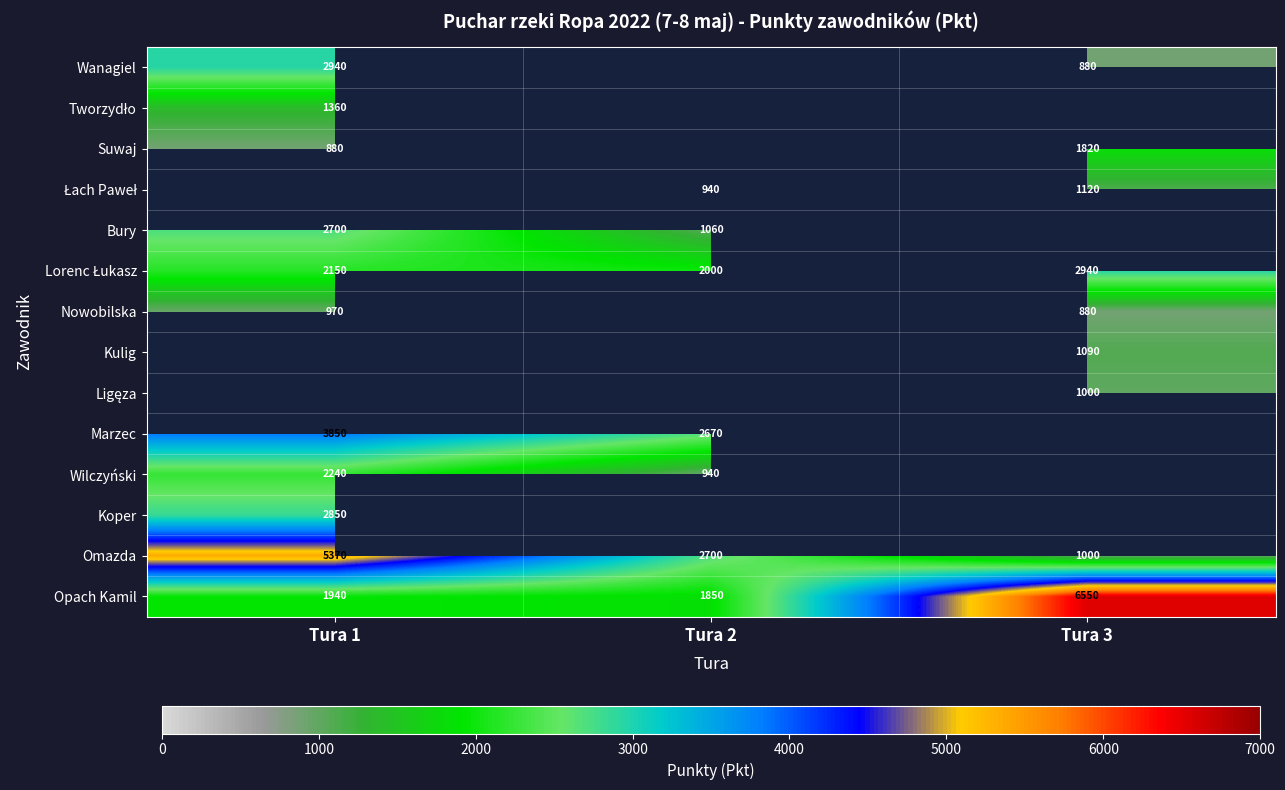

What is the maximum value shown in the chart?

6550.0